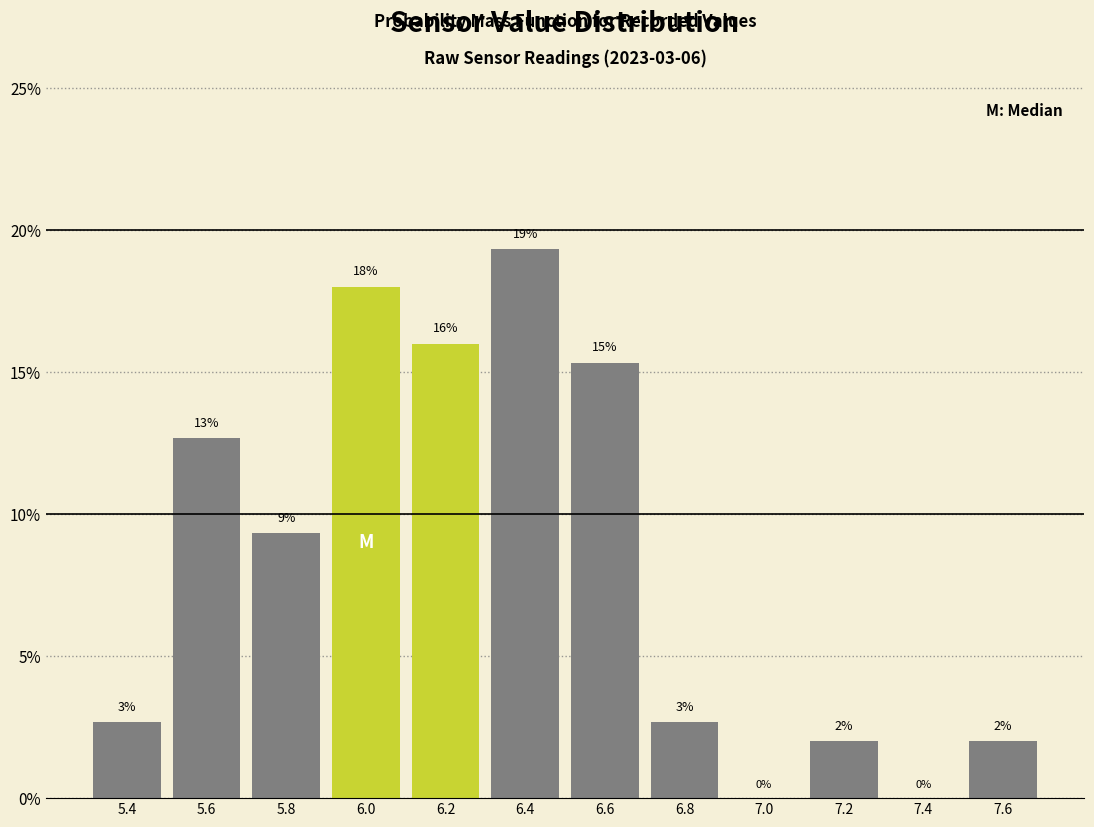

Over which range of the x-axis is the bar tallest?

6.3 to 6.5